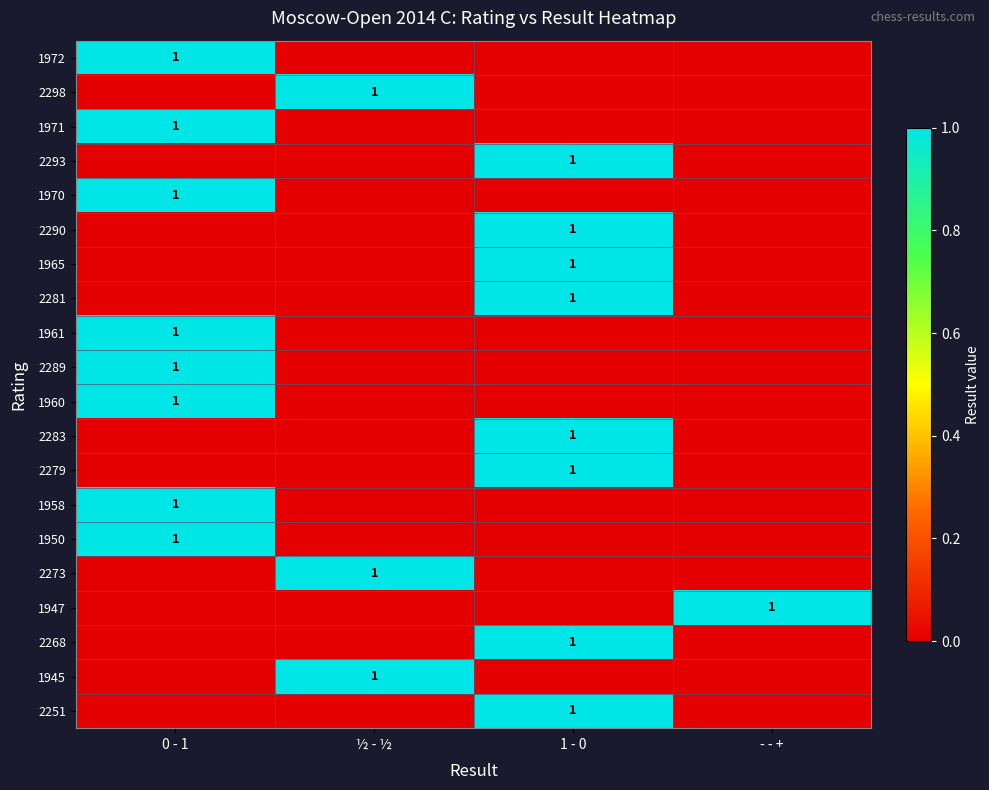

The value of 1958 at 0 - 1 is 1. True or false?

True